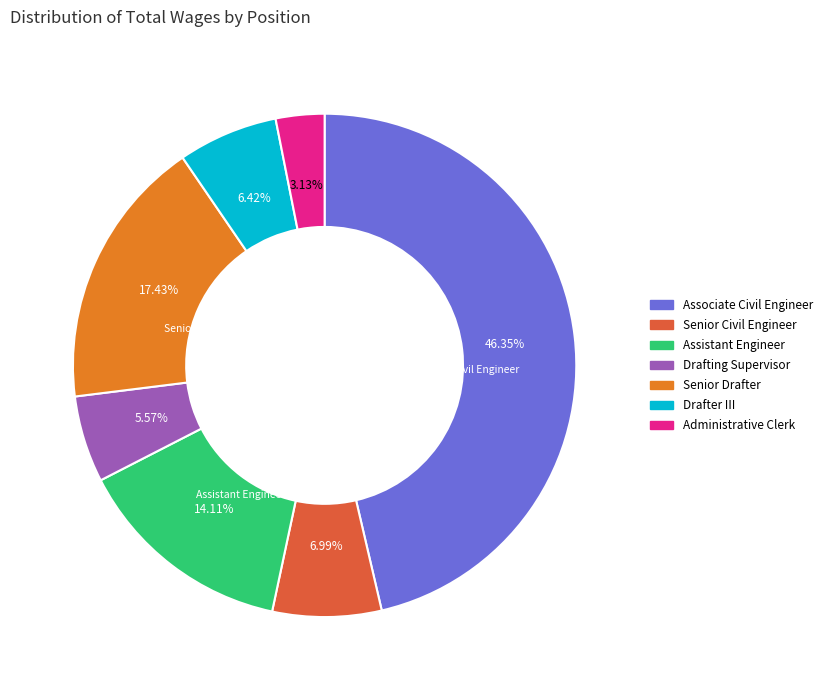

Do Drafting Supervisor and Senior Civil Engineer together represent more than half of the pie?

No